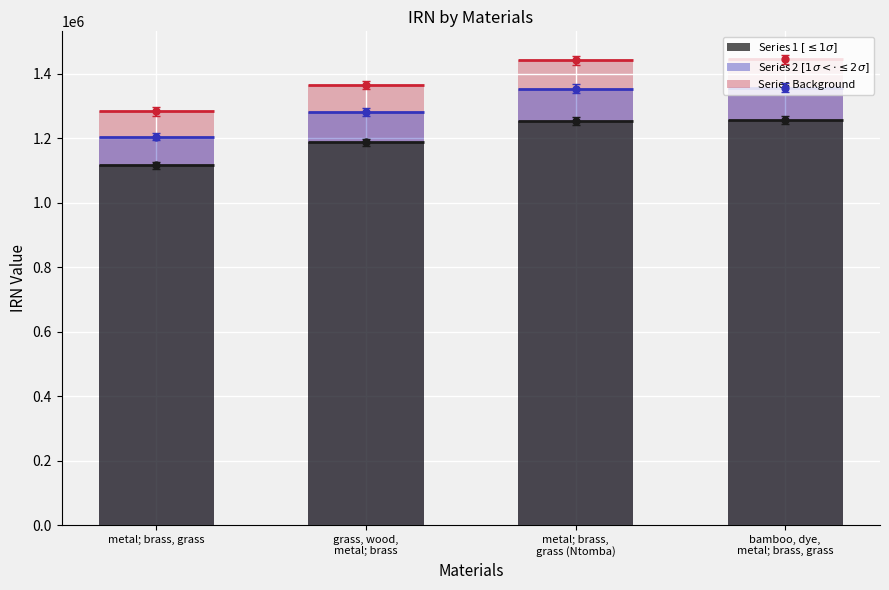

What is the smallest value displayed?

1115972.0